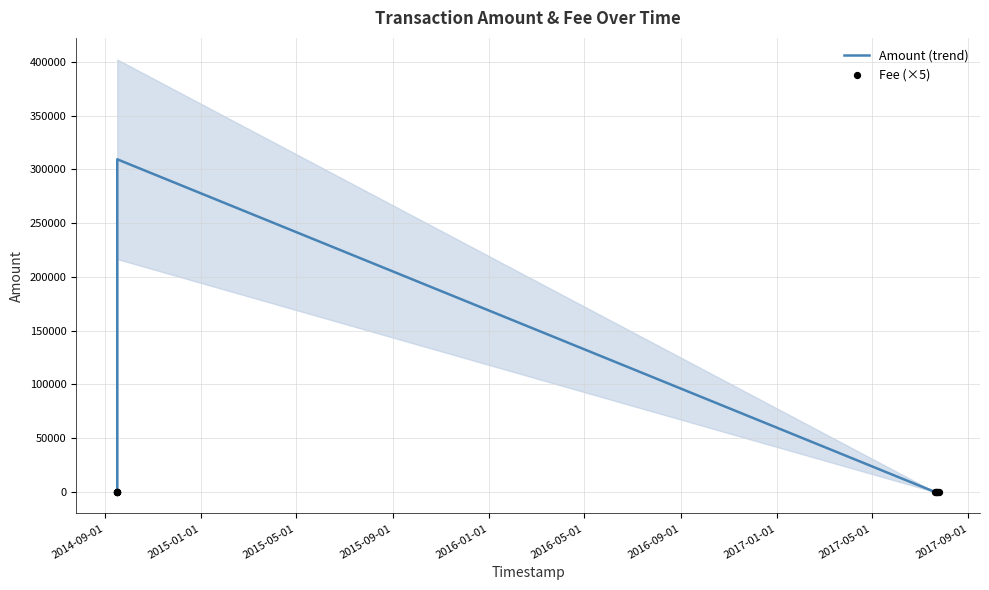

Which series has the largest total across all categories?

Amount (trend)